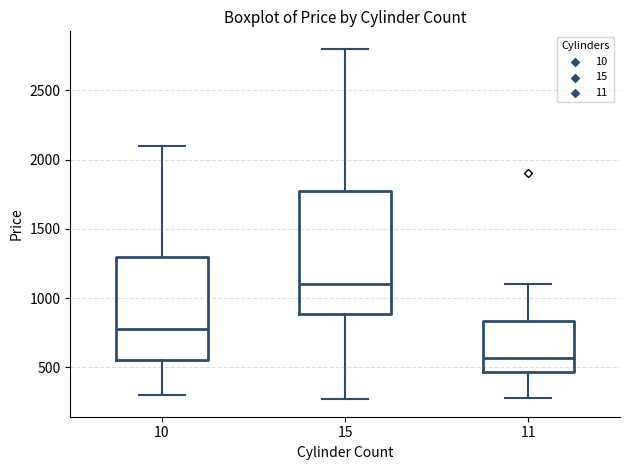

Reading left to right, transcribe this box plot: for each box, give where its median line is, the range the box spans, and where its two whiskers end, as read against the y-axis. The values are not printed on the chart, so give them approximately, as read against the axis.

10: median 800, box 550 to 1300, whiskers 300 to 2100
15: median 1100, box 900 to 1800, whiskers 250 to 2800
11: median 550, box 450 to 850, whiskers 300 to 1100